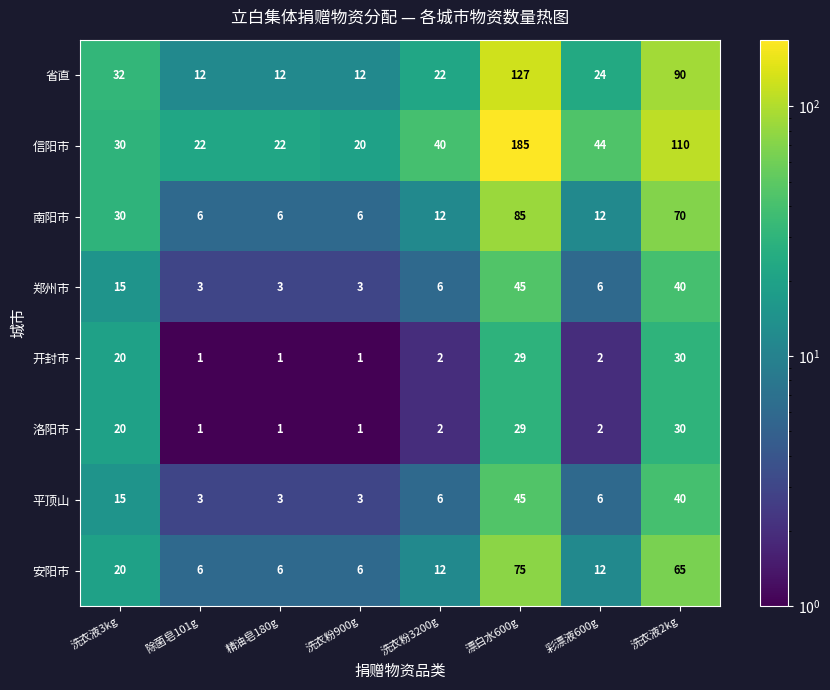

What value does the 南阳市 series have at 除菌皂101g, to the nearest 10?

10